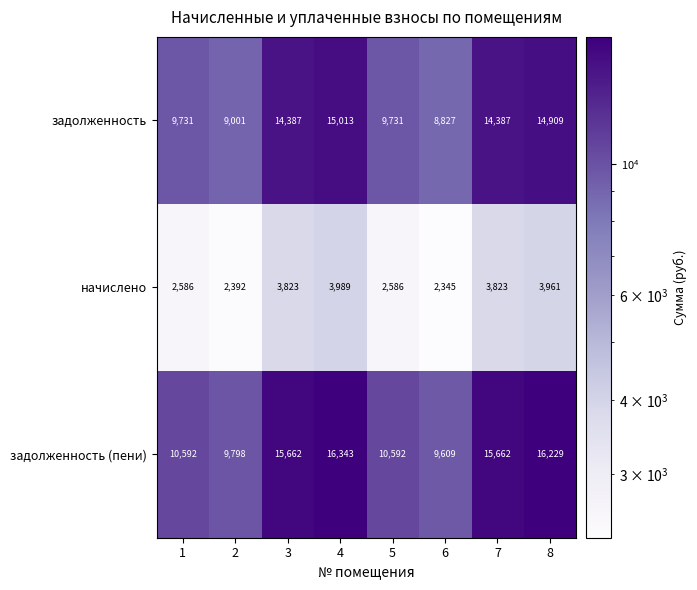

Reading left to right, extract all data points from this chart.

задолженность: 9731	9001	14387	15013	9731	8827	14387	14909
начислено: 2586	2392	3823	3989	2586	2345	3823	3961
задолженность (пени): 10592	9798	15662	16343	10592	9609	15662	16229